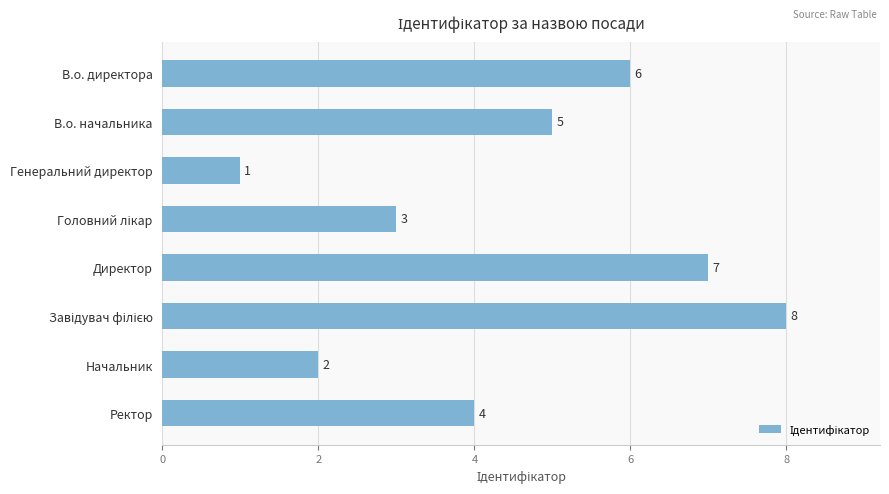

What is the change in value from В.о. начальника to Директор?

+2